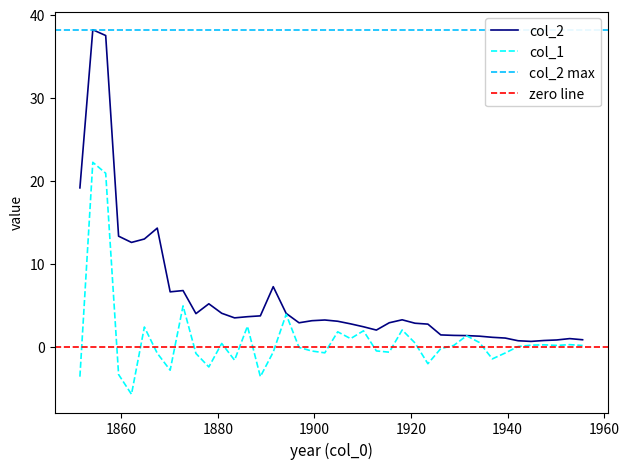

Reading right to left, list all the values displayed in this chart.

col_2: 0.9	1.0	0.8	0.8	0.7	0.7	1.1	1.2	1.3	1.4	1.4	1.5	2.8	2.9	3.3	2.9	2.0	2.4	2.8	3.1	3.2	3.2	2.9	4.0	7.3	3.7	3.6	3.5	4.1	5.2	4.0	6.8	6.6	14.3	13.0	12.6	13.3	37.5	38.2	19.2
col_1: 0.2	0.3	0.2	0.3	0.2	0.1	-0.7	-1.4	0.5	1.3	0.2	-0.2	-2.0	0.5	2.0	-0.6	-0.5	1.9	1.0	1.8	-0.7	-0.5	-0.1	3.9	-0.6	-3.6	2.5	-1.6	0.4	-2.4	-0.8	4.9	-2.8	-0.8	2.4	-5.7	-3.3	20.9	22.2	-3.6